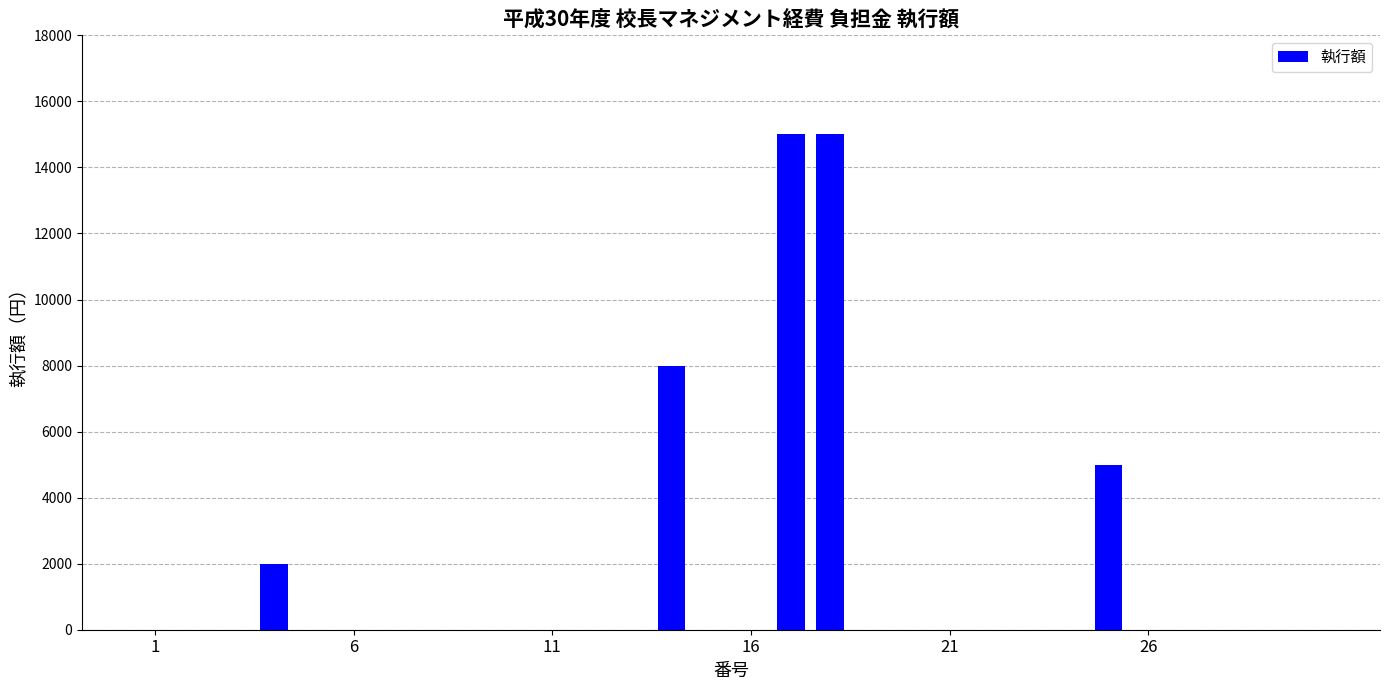

What is the greatest value displayed?

15000